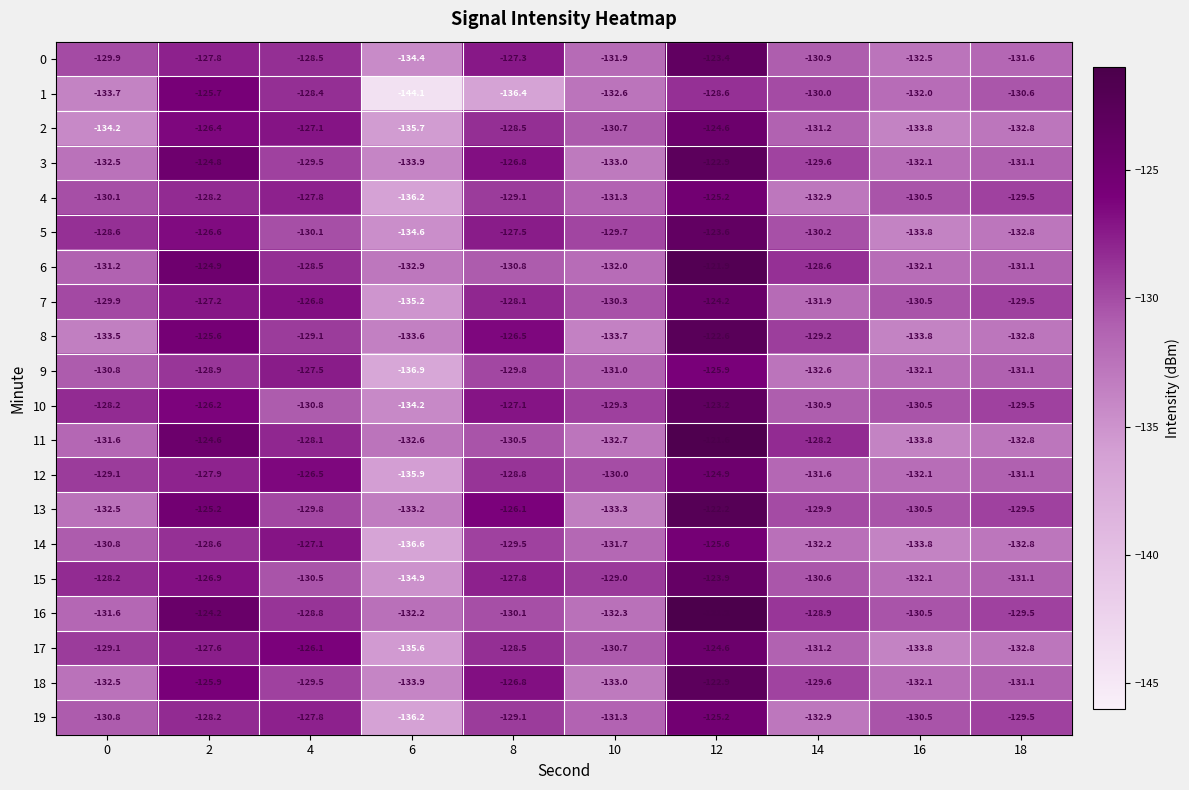

Rank the categories by 9 value from highest to lowest.

12, 4, 2, 8, 0, 10, 18, 16, 14, 6